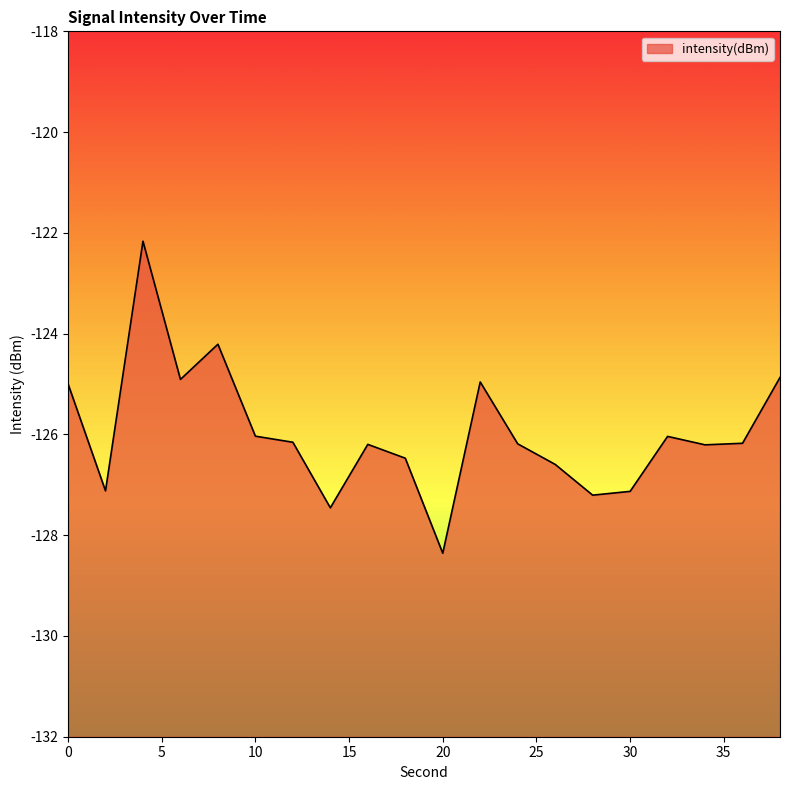

List the labels in order of value, largest first.

4, 8, 38, 6, 22, 0, 10, 32, 12, 36, 24, 16, 34, 18, 26, 2, 30, 28, 14, 20